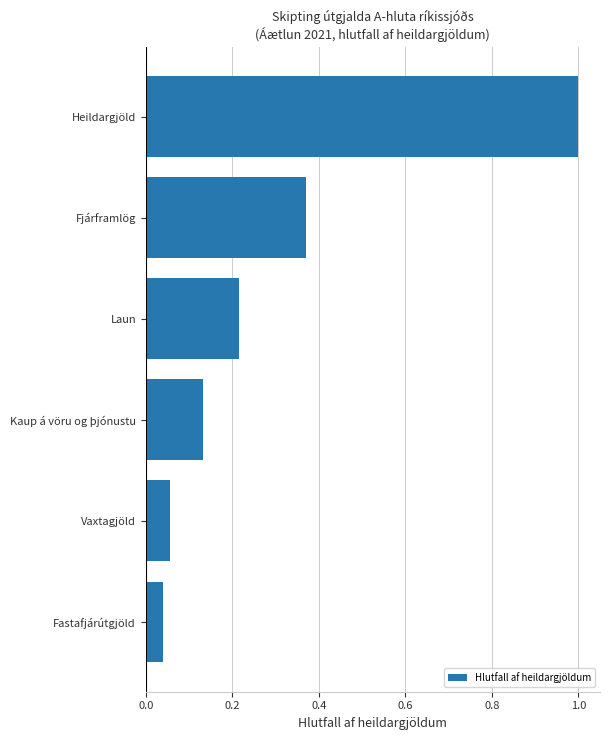

The value at Laun is 0.1. True or false?

False